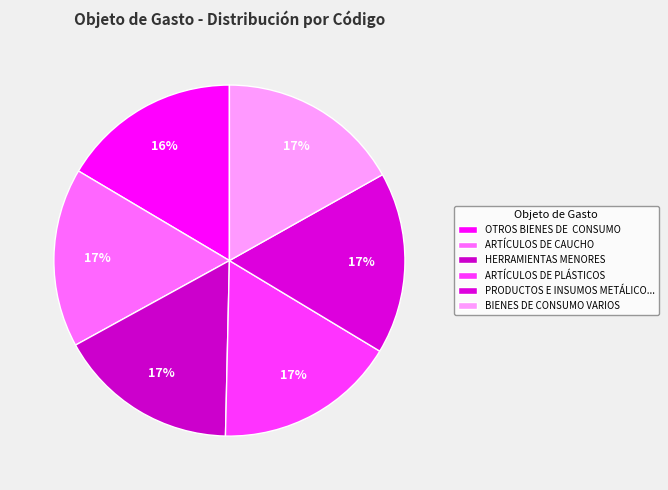

How many segments does this pie chart have?

6